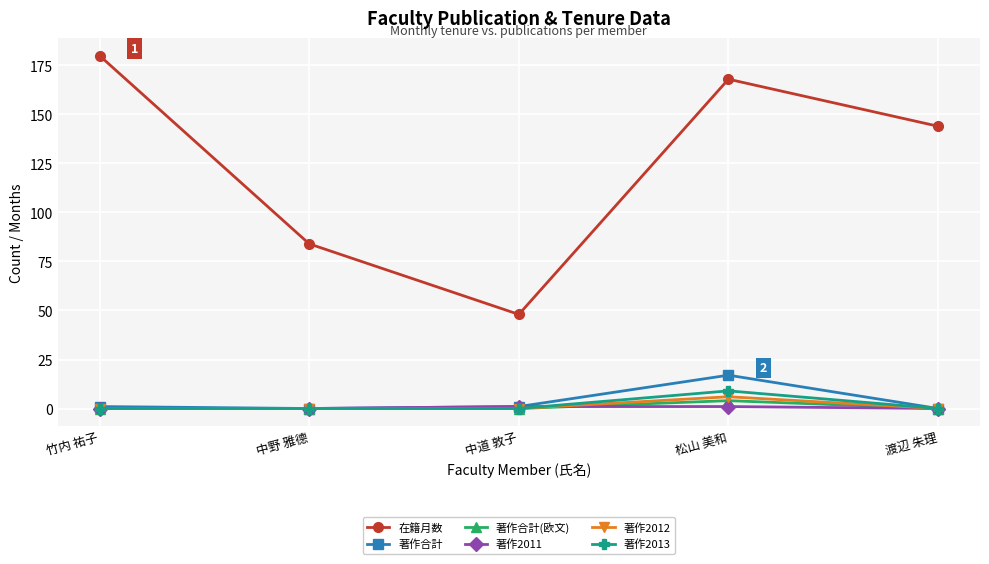

Count the number of data series in this chart.

6